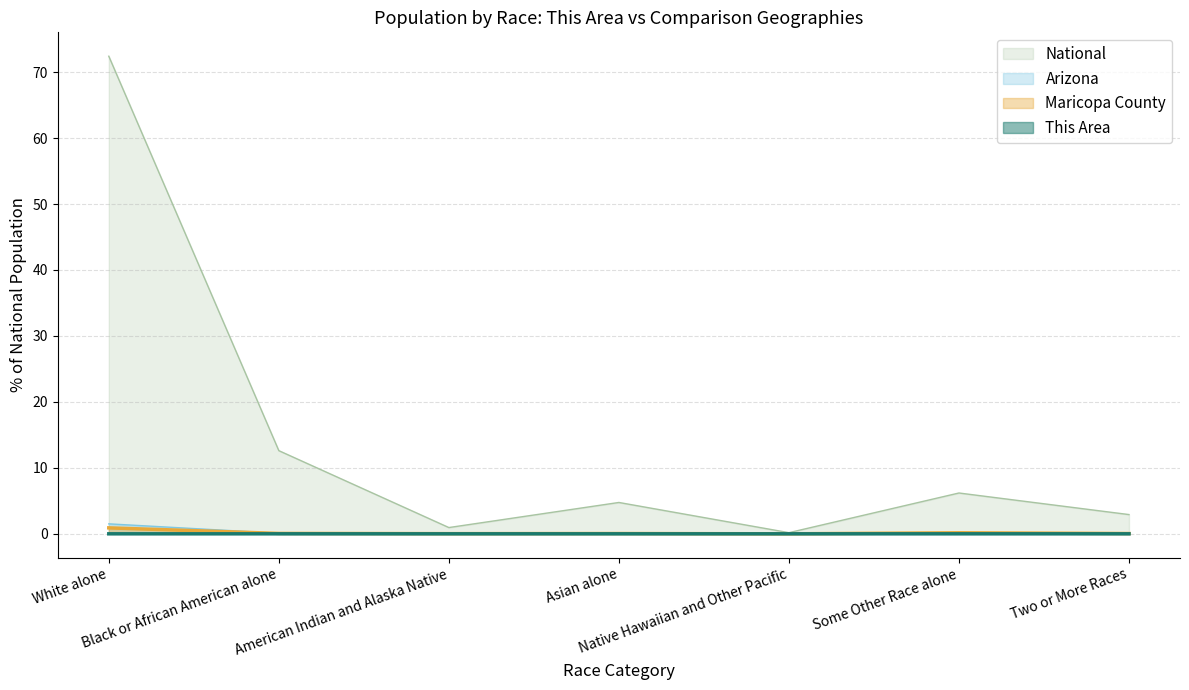

What is the total value across all series at Asian alone?

4.9